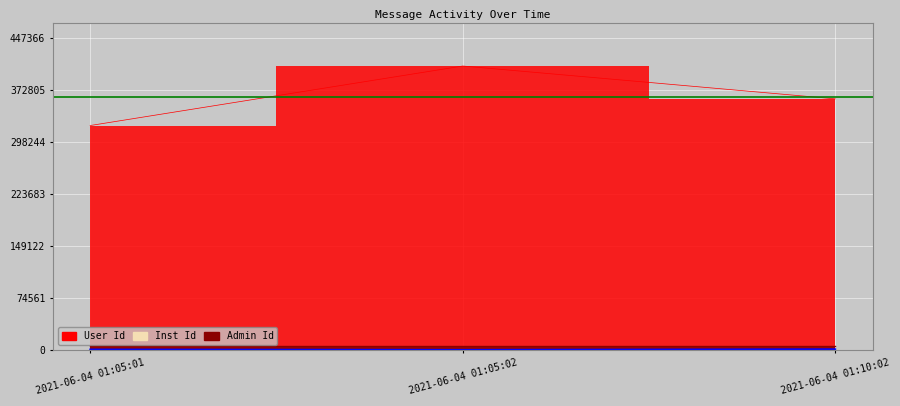

What is the label of the 1st point from the right?

2021-06-04 01:10:02